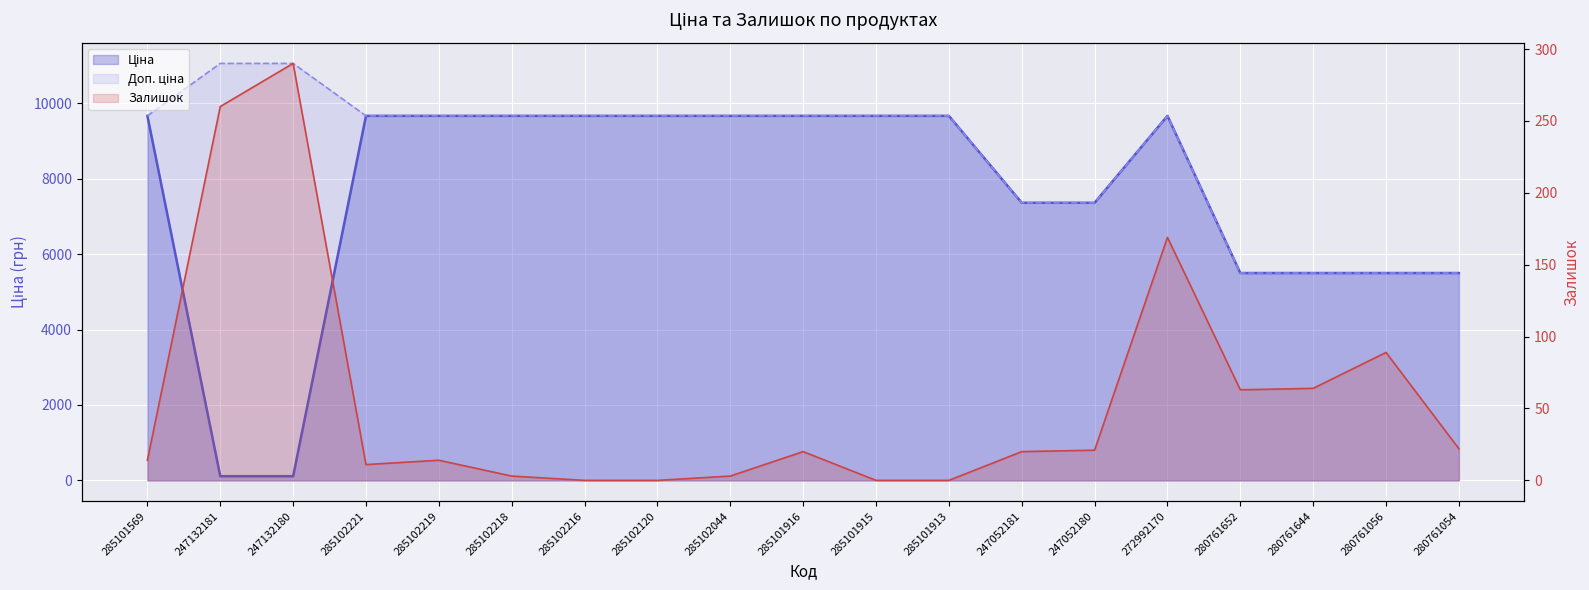

Which has a higher value, 272992170 or 285102044?

272992170